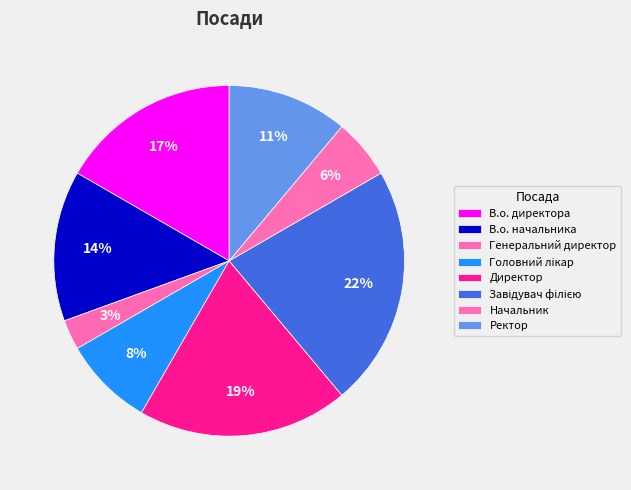

What is the smallest slice in the pie chart?

Генеральний директор